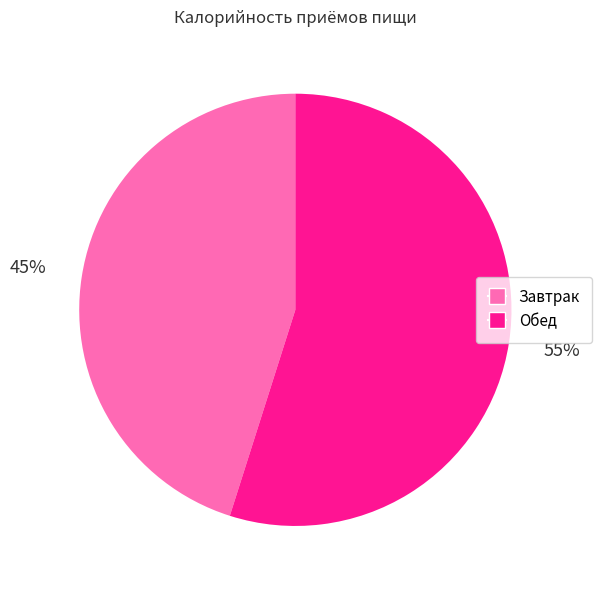

Approximately how many times larger is the value at Обед compared to Завтрак?

1.2